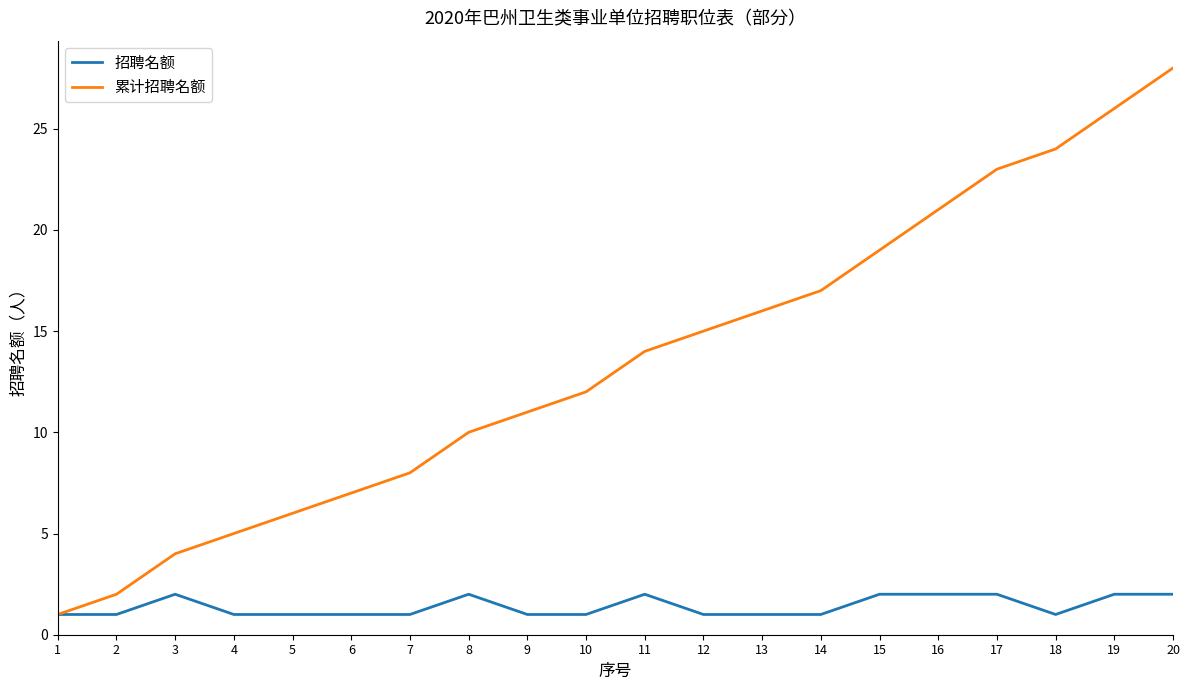

Between 3 and 14, which series saw the biggest shift?

累计招聘名额